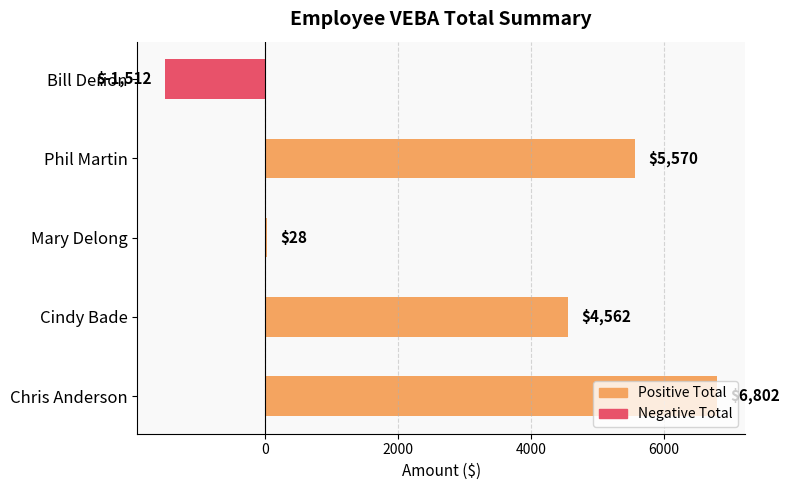

The value at Bill Derion is -1512. True or false?

True